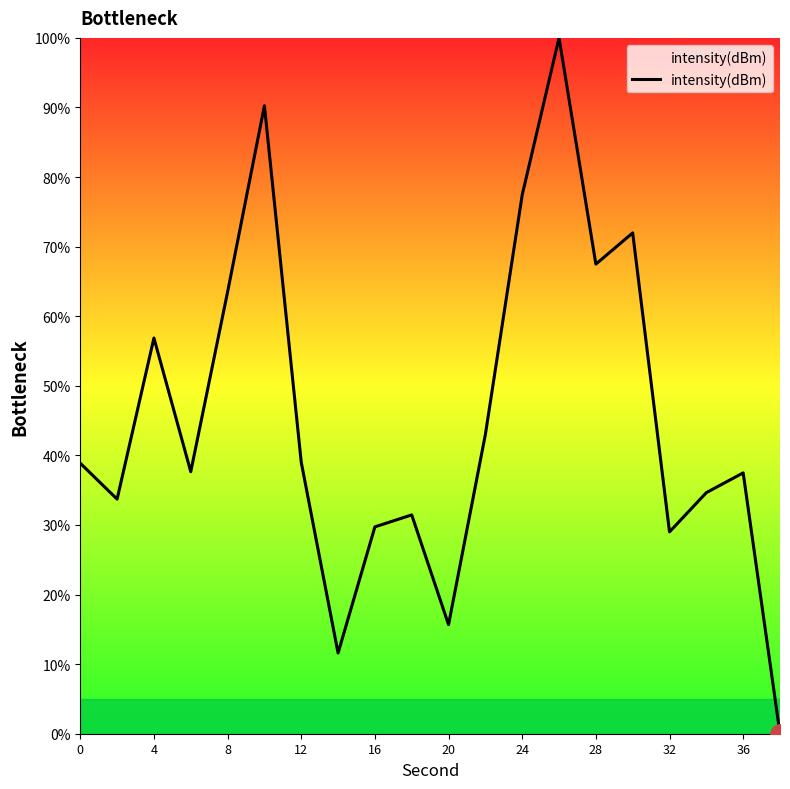

What is the sum of all values?

909.3